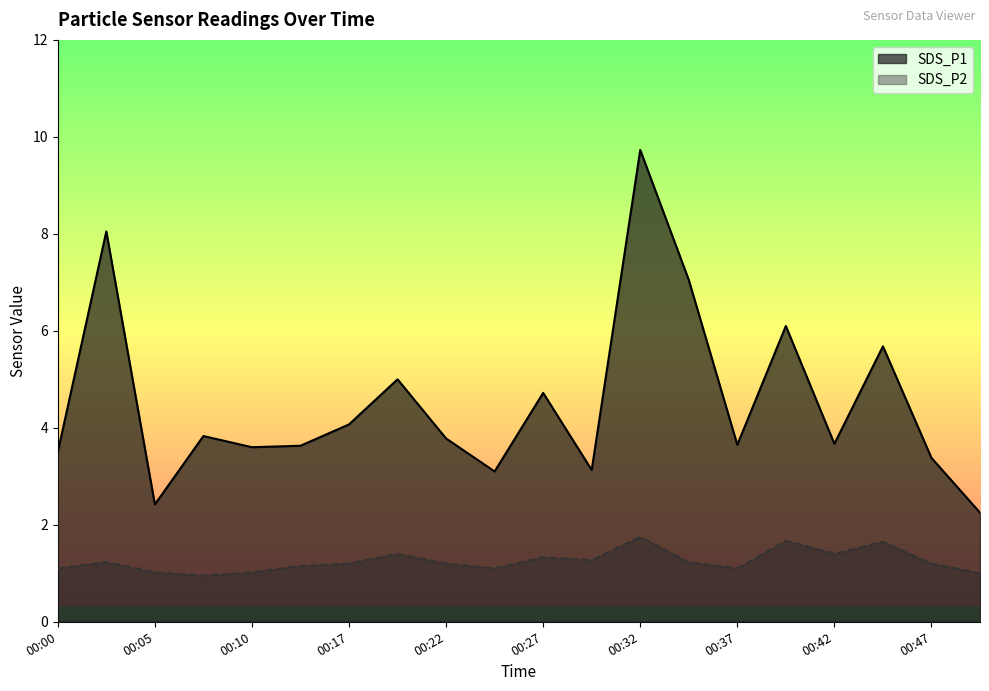

True or false: SDS_P1 and SDS_P2 intersect in this chart.

False